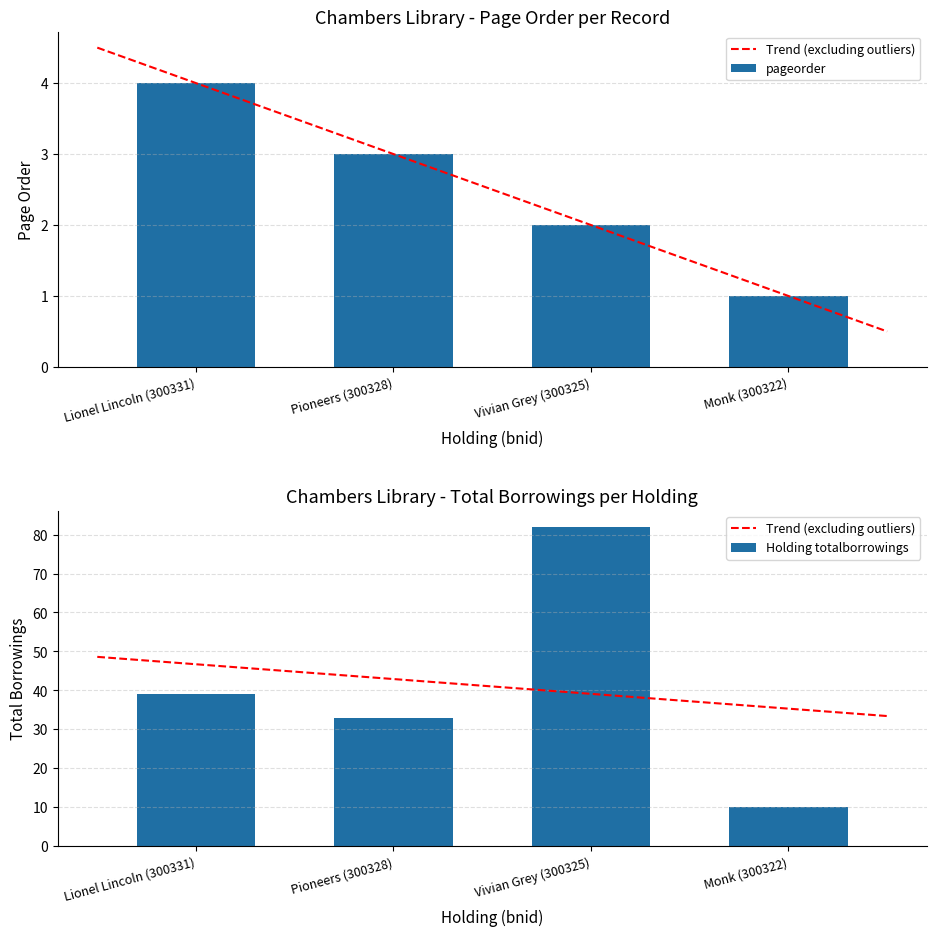

Which series changed the most between Lionel Lincoln (300331) and Pioneers (300328)?

Holding totalborrowings